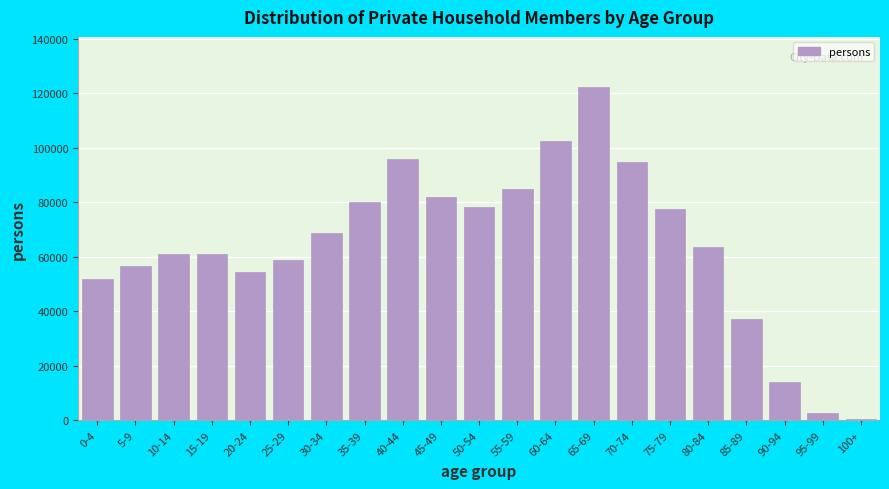

Which category has the highest value across all series?

65-69